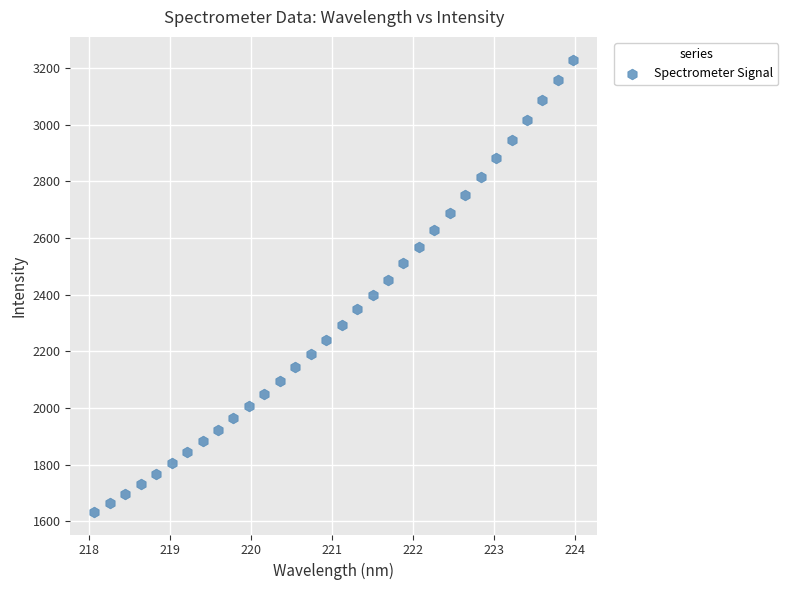

What is the range of Y values (max minus min)?

1597.2